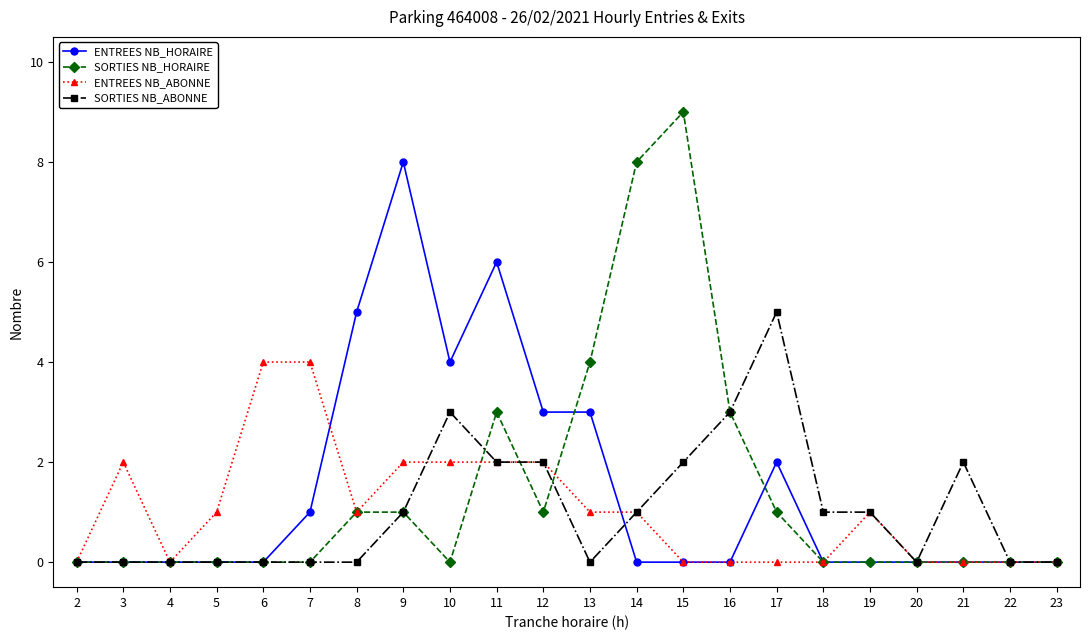

What value does the ENTREES NB_ABONNE series have at 11?

2